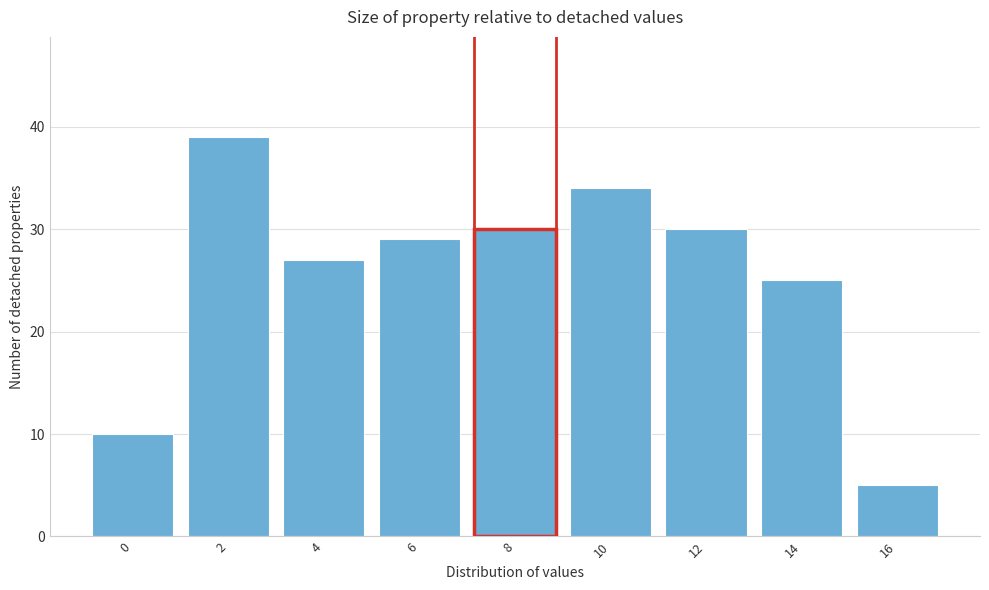

Reading right to left, extract all data points from this chart.

5	25	30	34	30	29	27	39	10